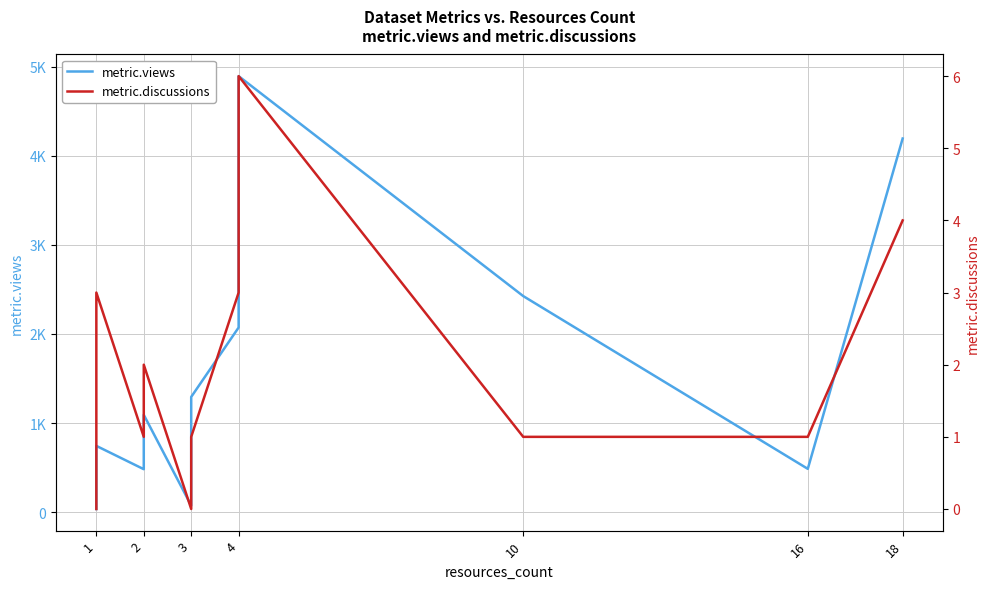

True or false: metric.discussions and metric.views cross at least once.

False